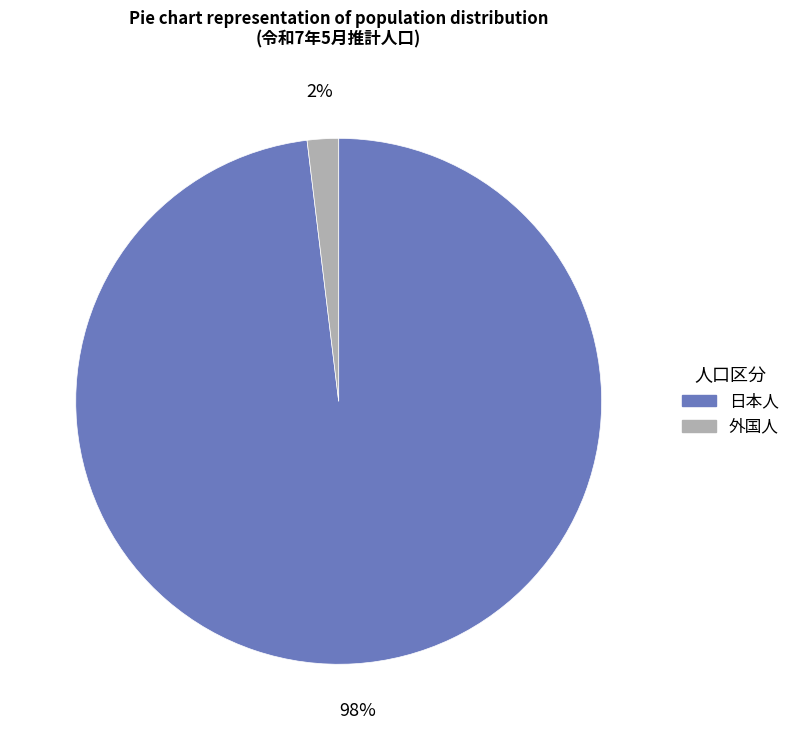

Which has a higher value, 日本人 or 外国人?

日本人